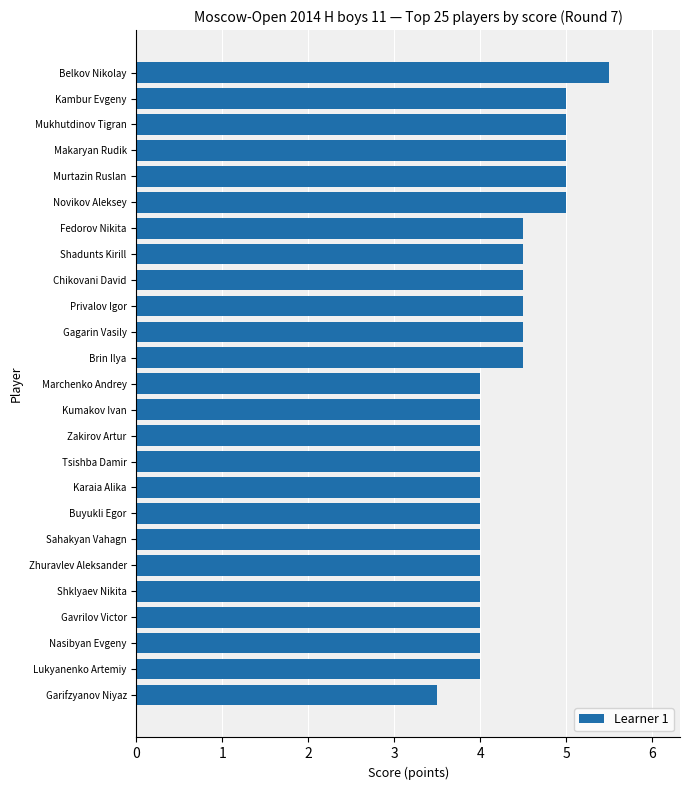

The value at Sahakyan Vahagn is 4.0. True or false?

True